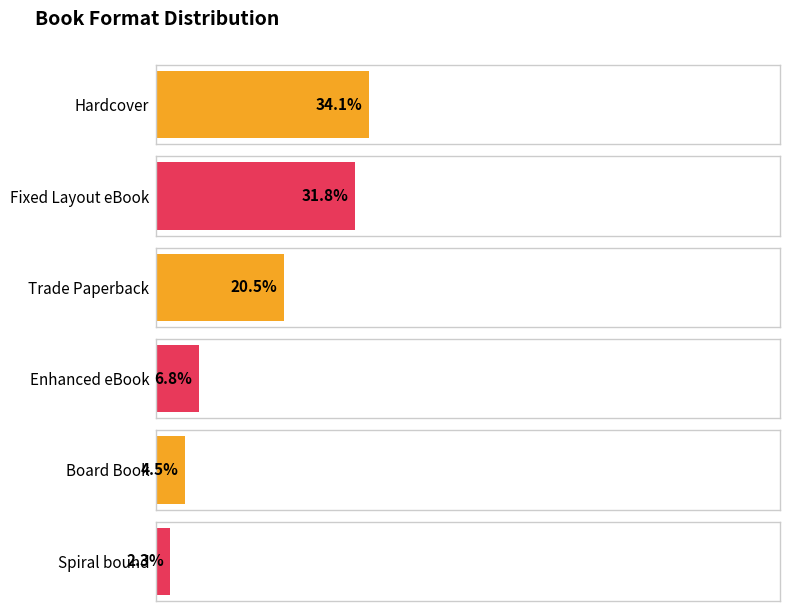

At which category does the chart reach its minimum across all series?

Spiral bound